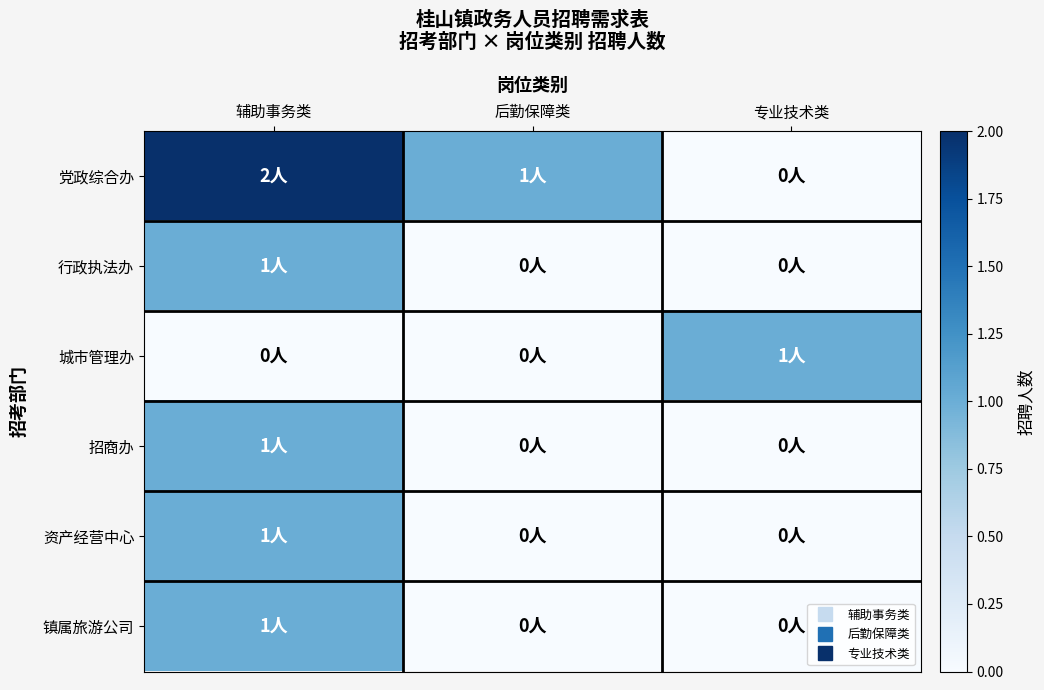

At how many categories does at least one series exceed 0?

3